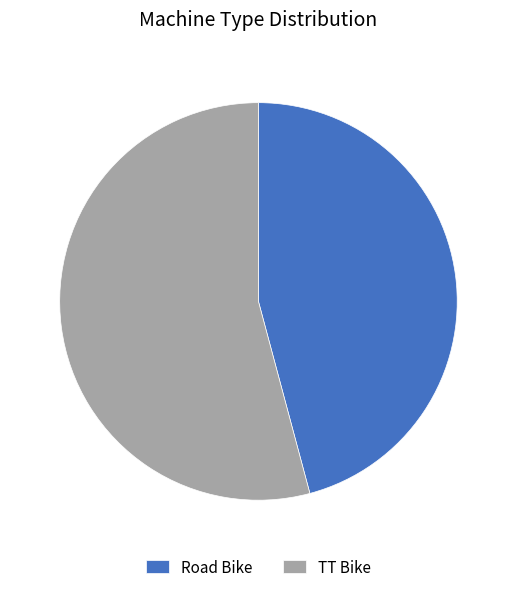

True or false: TT Bike accounts for 54% of the total.

True